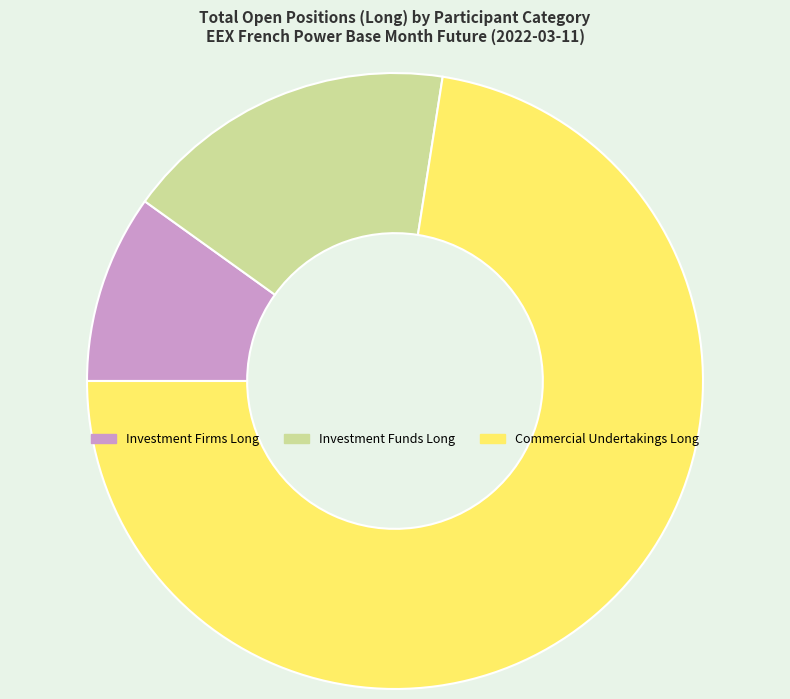

Is there any slice that represents more than half of the pie?

Yes